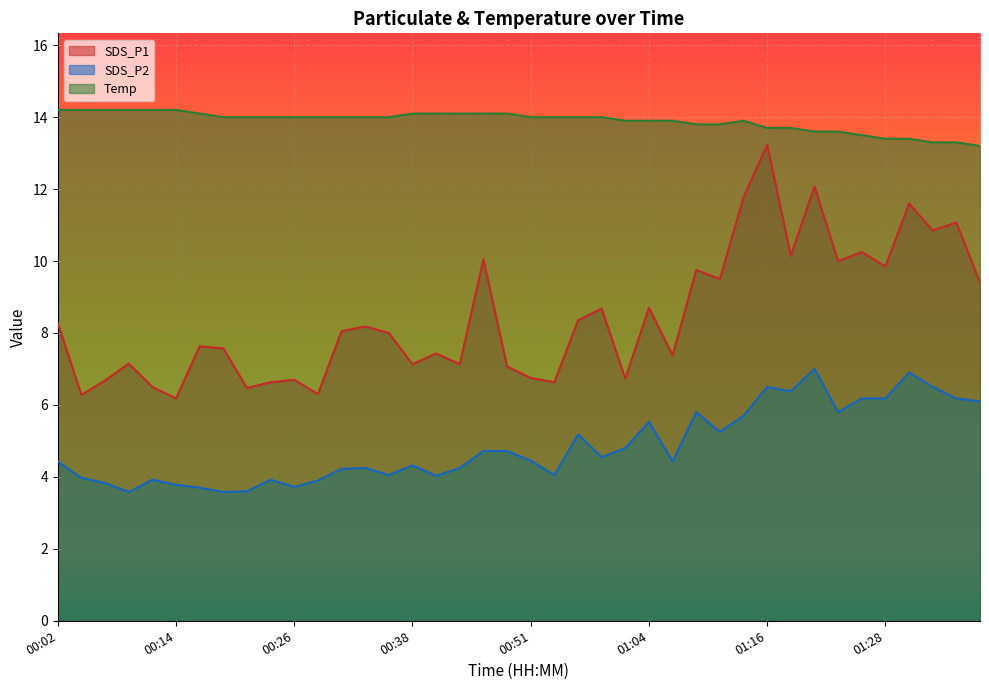

In Temp, how many points are higher than both neighbors (excluding endpoints)?

1